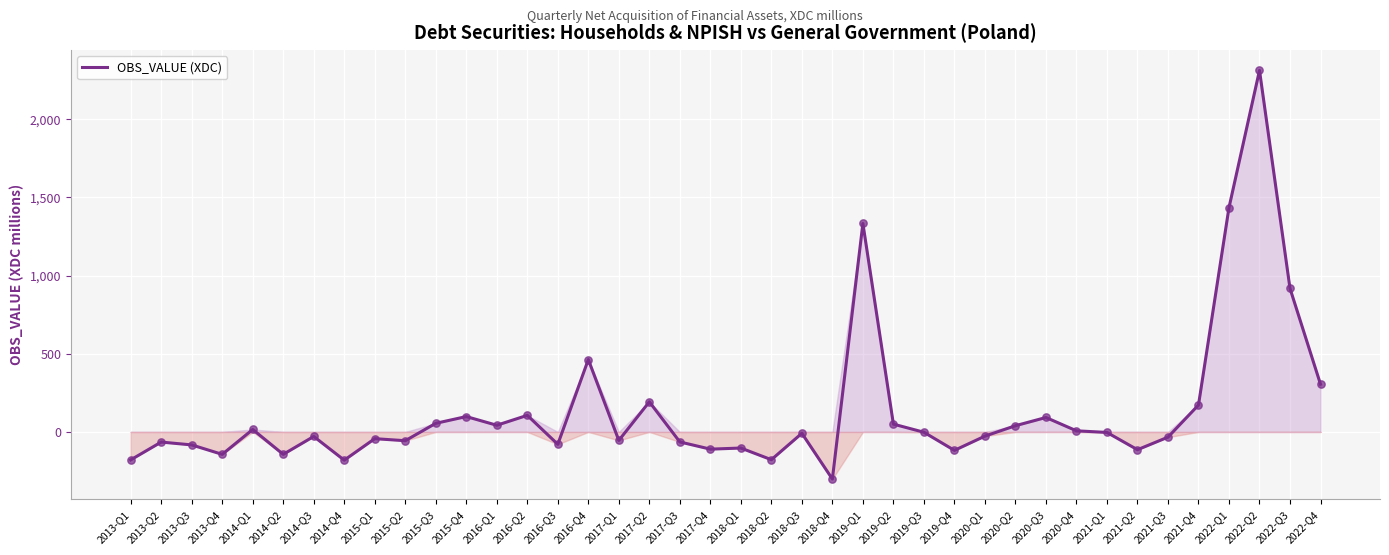

What is the change in value from 2014-Q4 to 2020-Q3?

+273.1